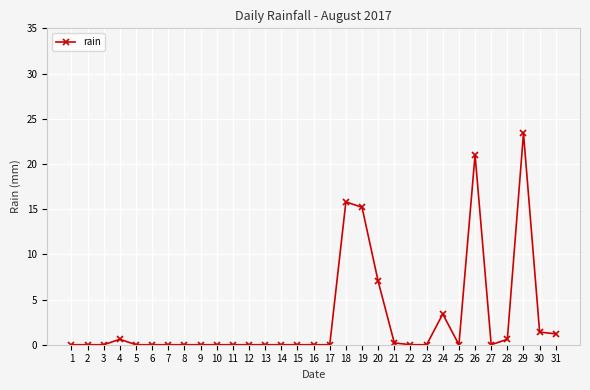

Reading left to right, list all the values displayed in this chart.

1=0.0	2=0.0	3=0.0	4=0.6	5=0.0	6=0.0	7=0.0	8=0.0	9=0.0	10=0.0	11=0.0	12=0.0	13=0.0	14=0.0	15=0.0	16=0.0	17=0.0	18=15.8	19=15.2	20=7.0	21=0.2	22=0.0	23=0.0	24=3.4	25=0.0	26=21.0	27=0.0	28=0.6	29=23.4	30=1.4	31=1.2